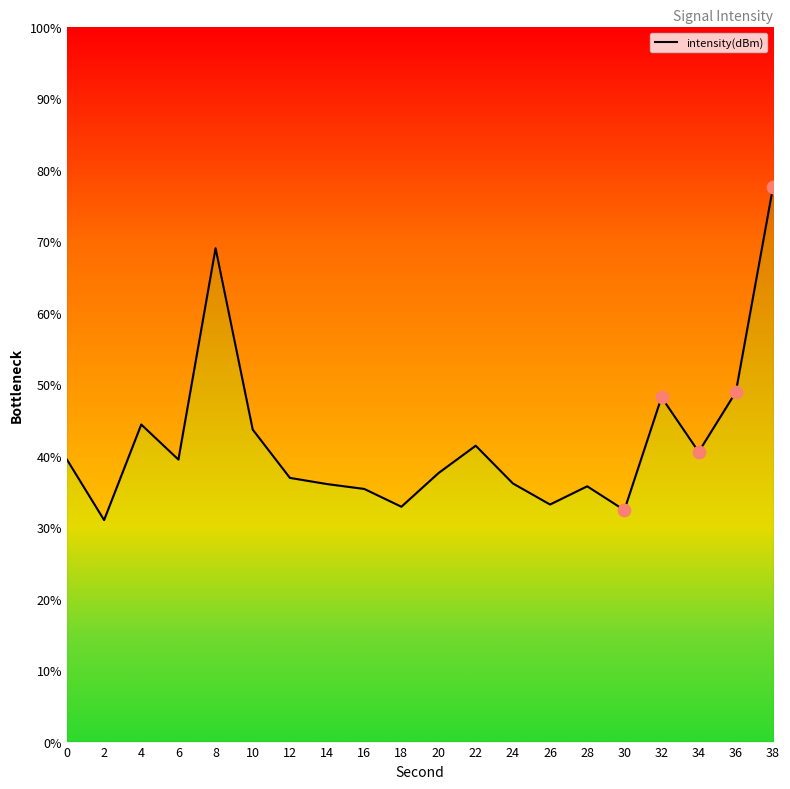

What is the change in value from 10 to 30?

-11.3